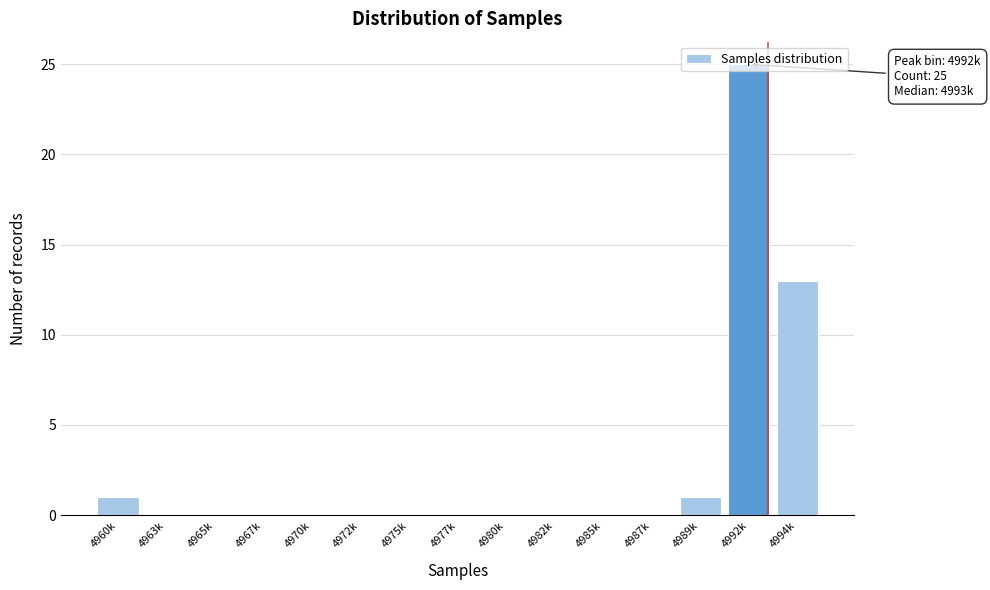

What is the maximum value shown in the chart?

25